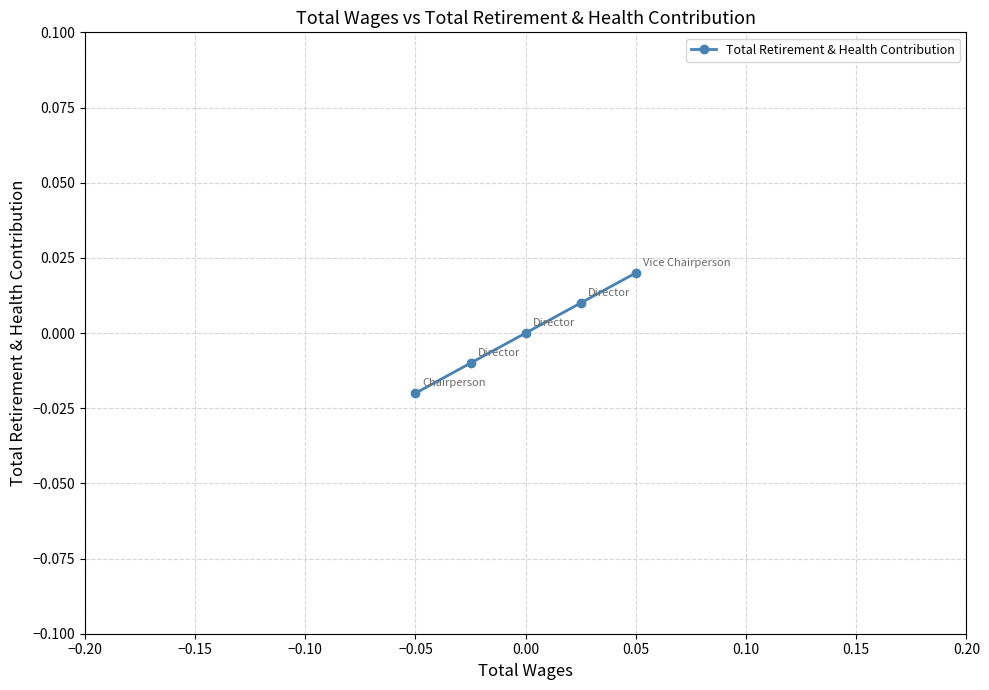

True or false: the data has more than 1 interior local peaks.

False